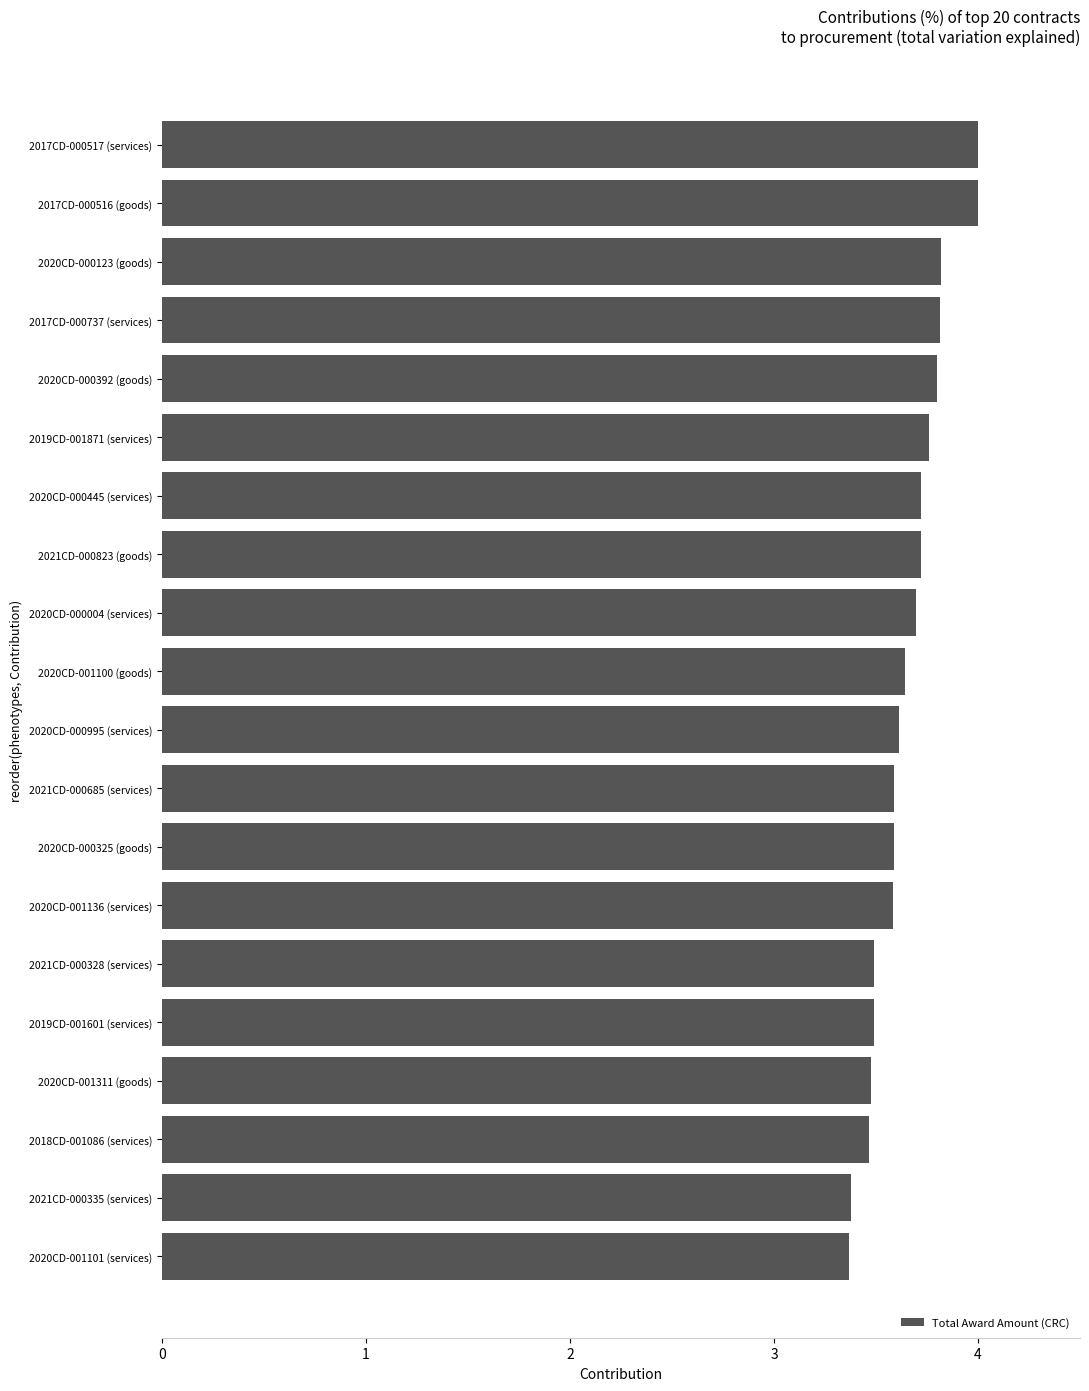

What is the minimum value shown in the chart?

3.4